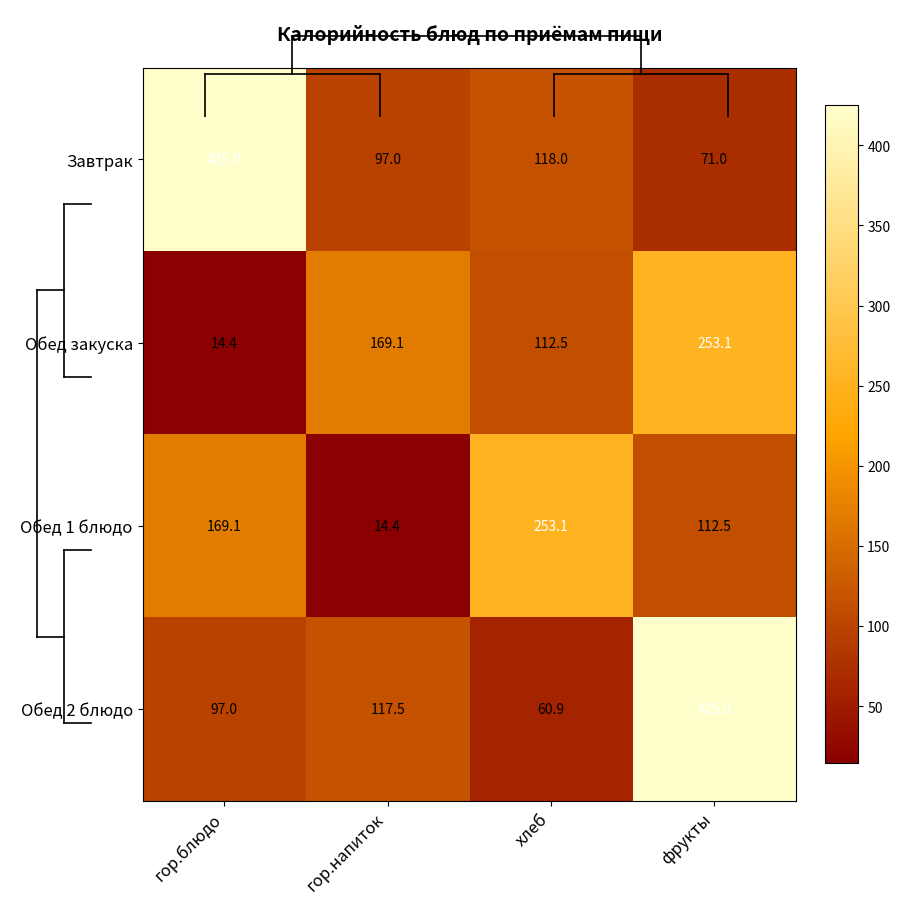

At which label does Обед 2 блюдо reach its minimum?

хлеб